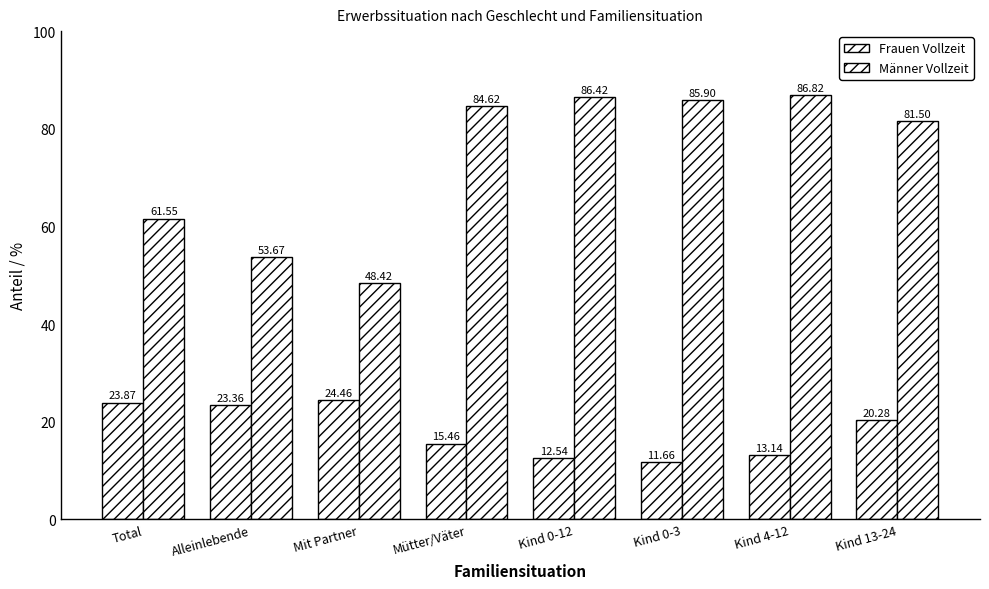

Which series has the largest total across all categories?

Männer Vollzeit